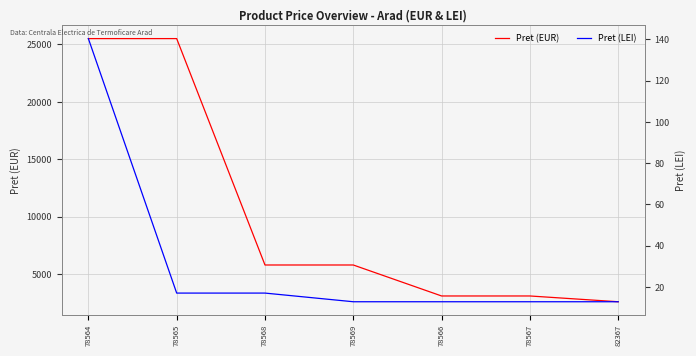

What is the sum of the Pret (EUR) values at 78566 and 78564?

28620.8